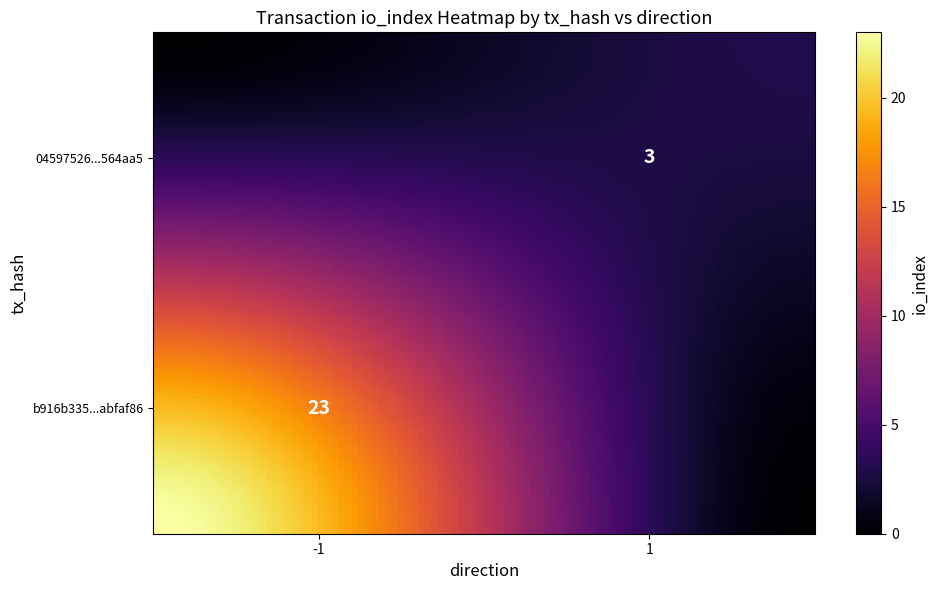

Read the 04597526958183755fa7f89bb70b5c11a564aa5 value at direction.

1